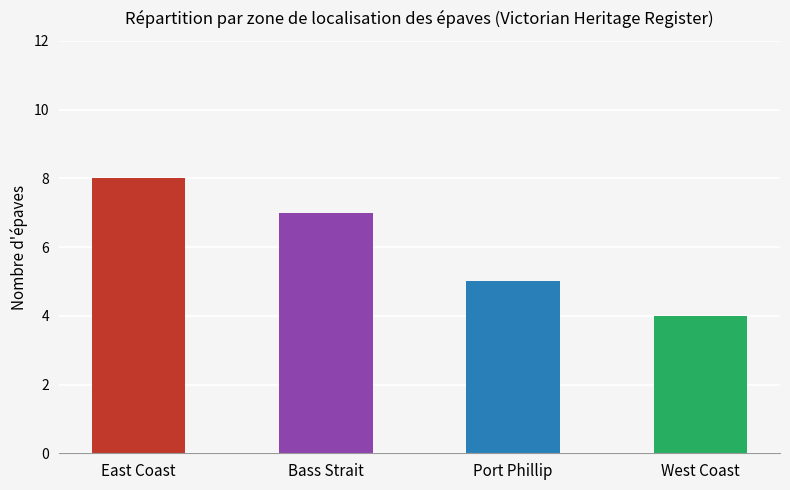

Rank the categories by value from highest to lowest.

East Coast, Bass Strait, Port Phillip, West Coast